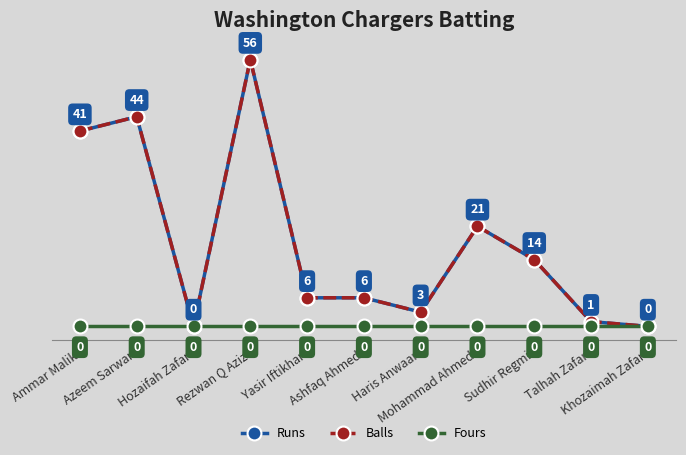

True or false: Fours and Balls cross at least once.

False